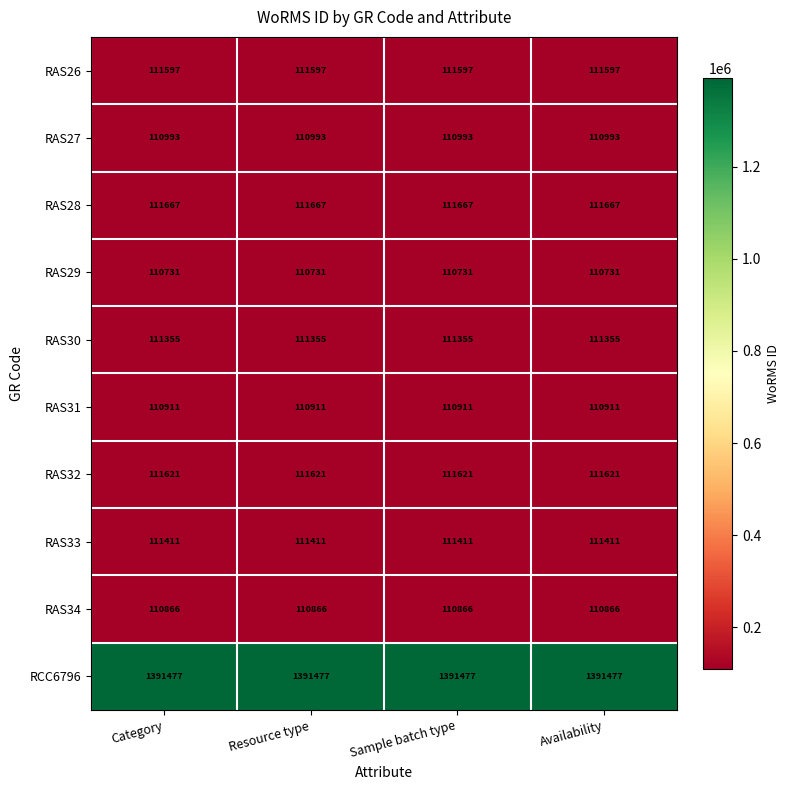

What is the total value across all series at Category?

2392629